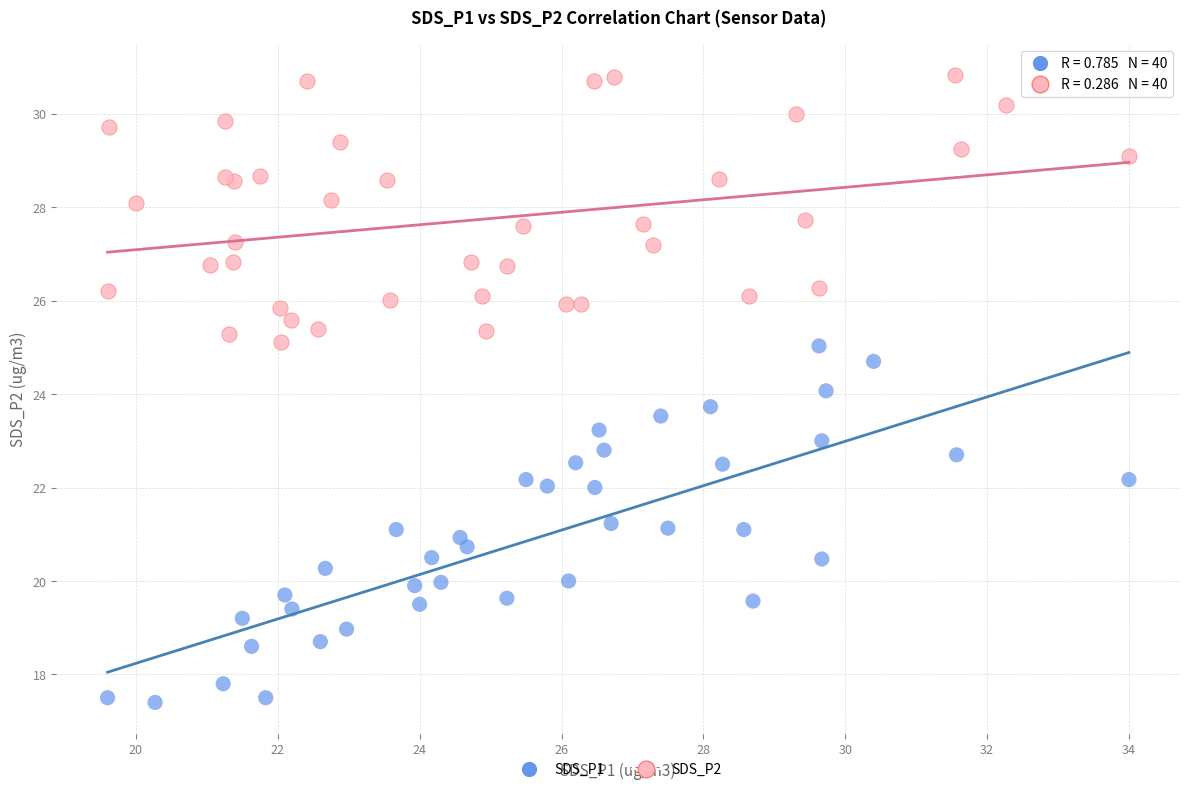

What are all the series names shown in the legend?

SDS_P1, SDS_P2